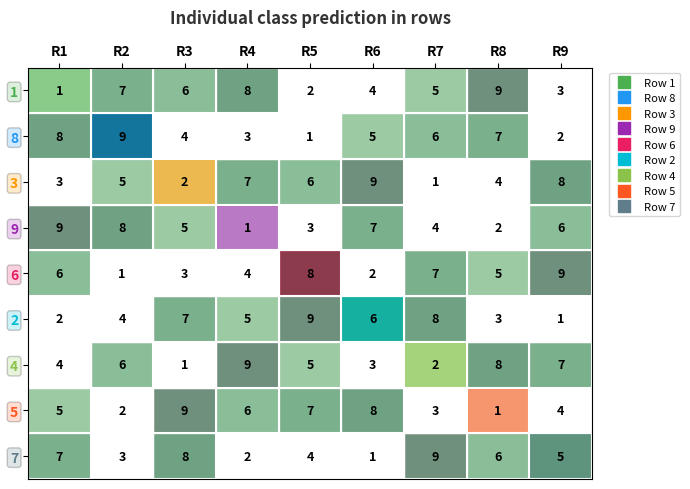

What is the spread (max minus min) of values at R3?

8